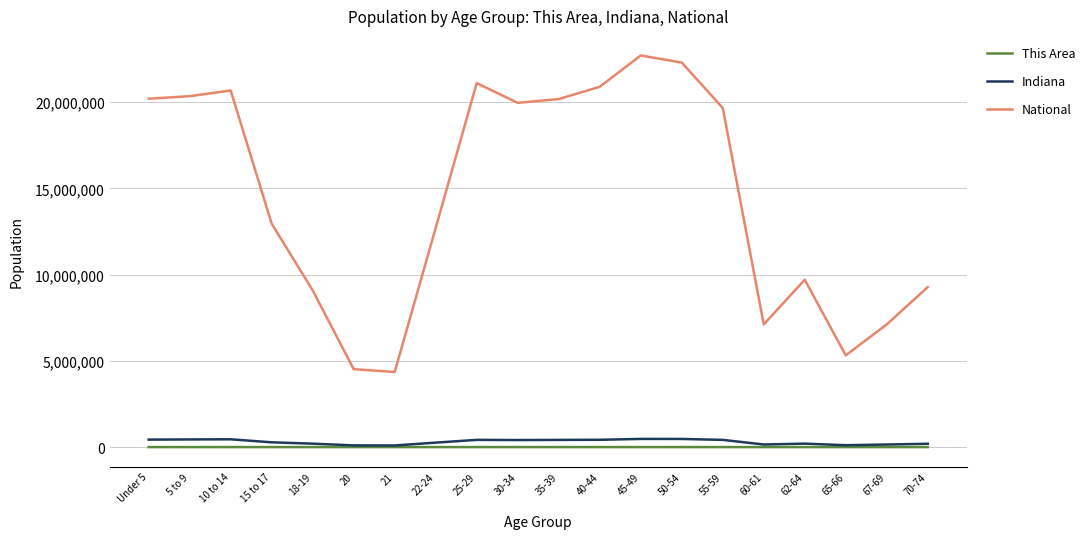

Where is the first local maximum for National?

10 to 14